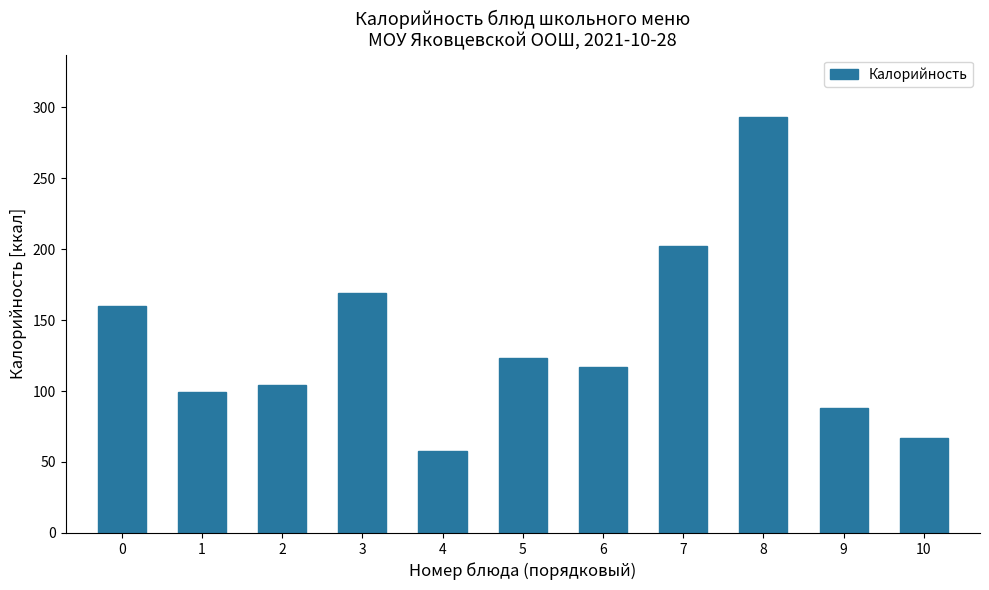

Reading left to right, extract all data points from this chart.

160	99	104	169	58	123	117	202	293	88	67